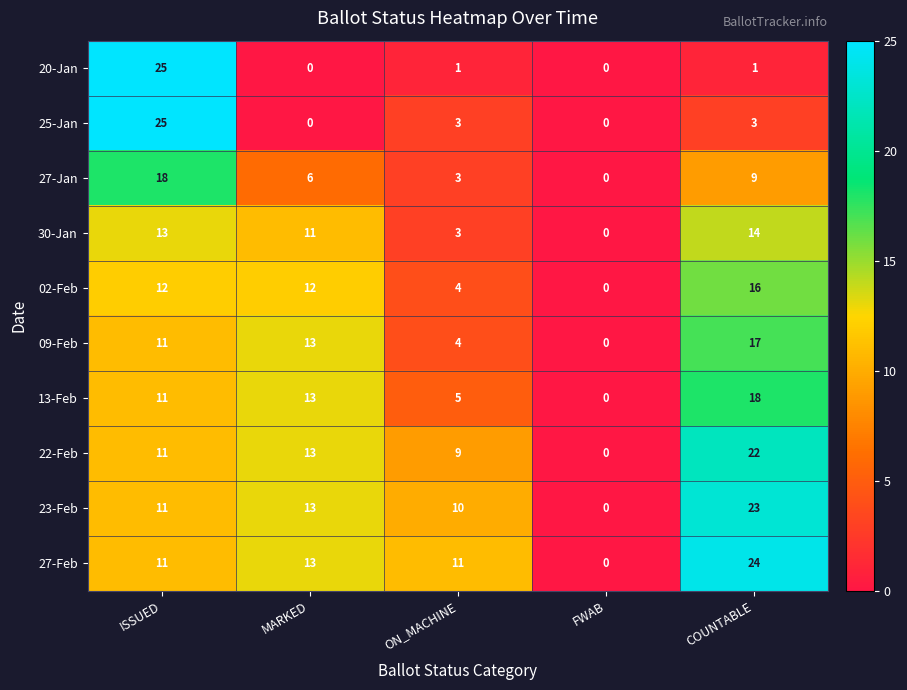

Which series changed the most between ON_MACHINE and FWAB?

27-Feb